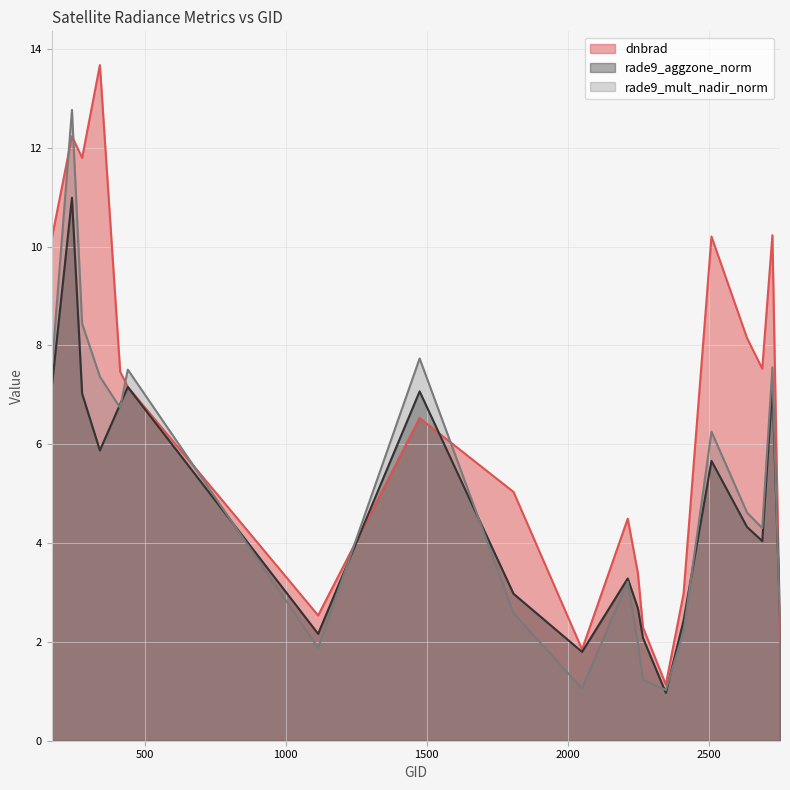

What is the average value of the rade9_aggzone_norm series?

4.7